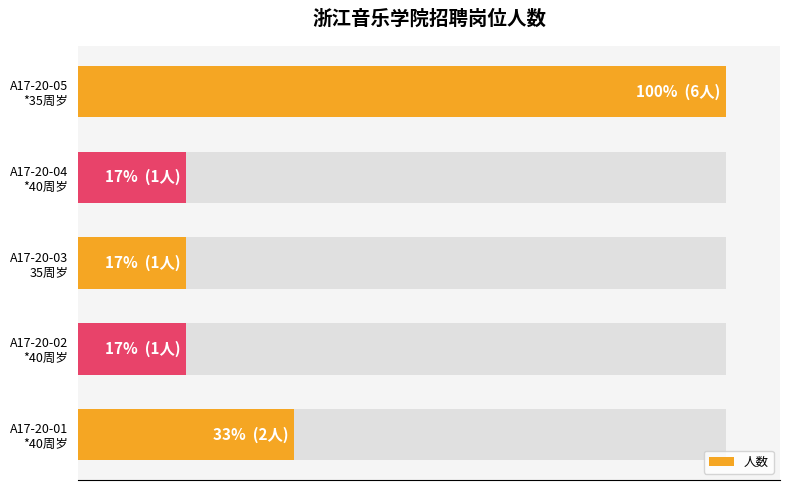

What is the minimum value shown in the chart?

1